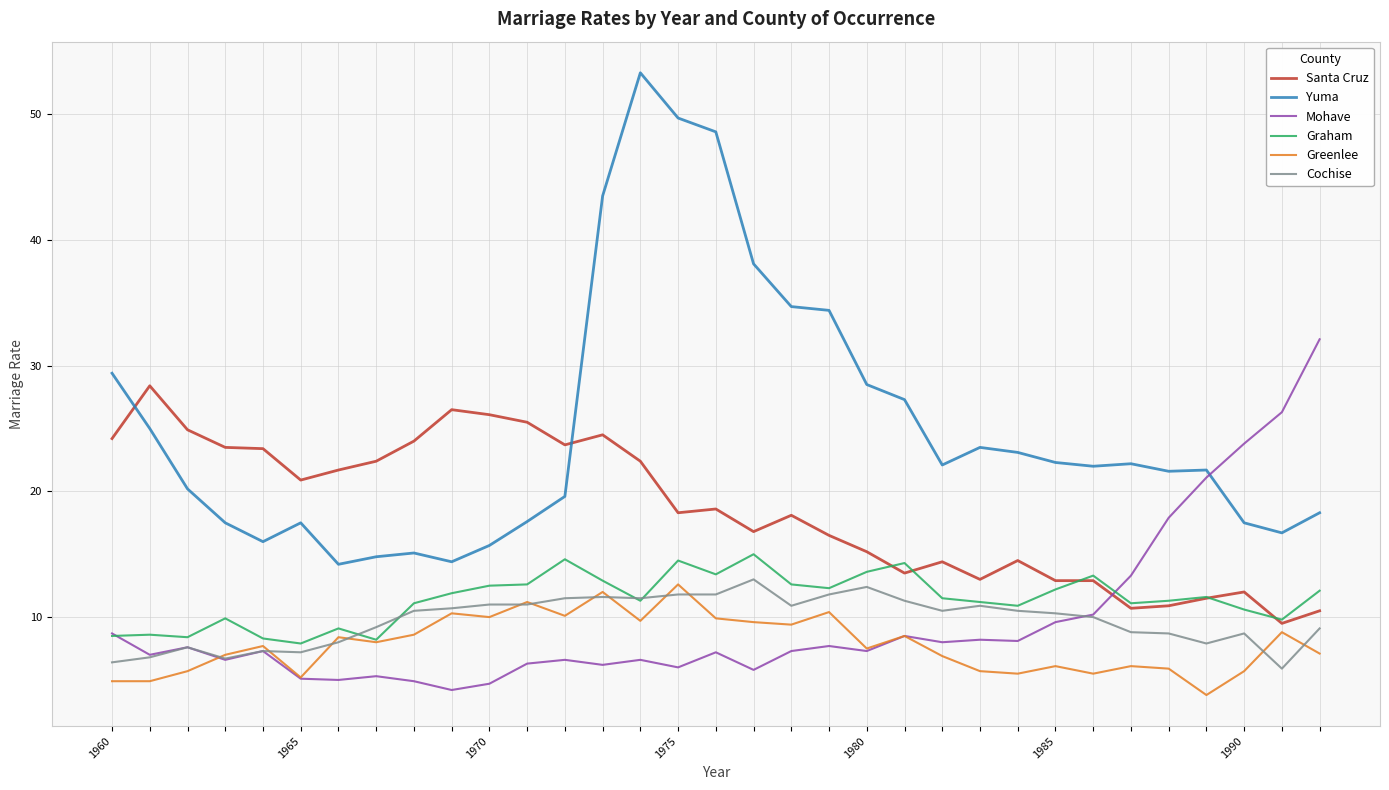

Which series has the largest total across all categories?

Yuma